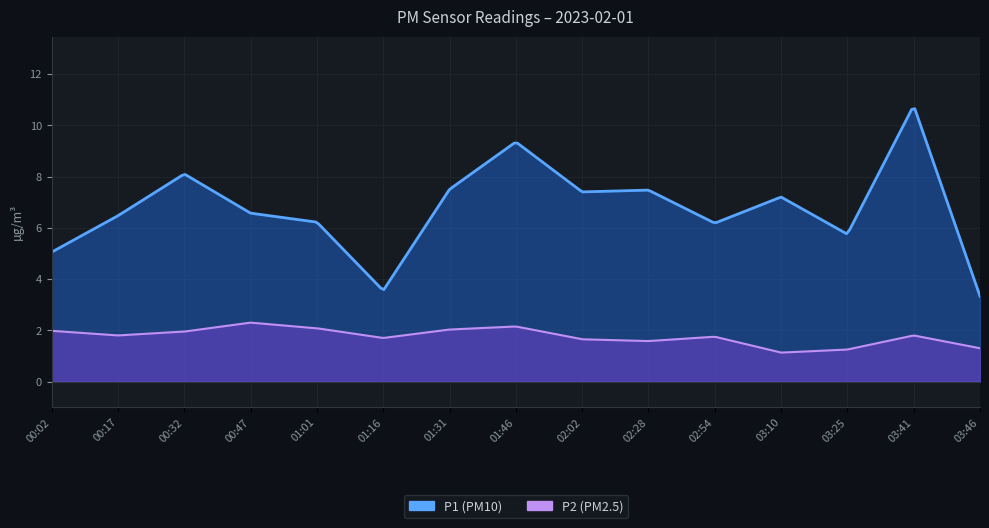

At which category does the chart reach its minimum across all series?

03:10